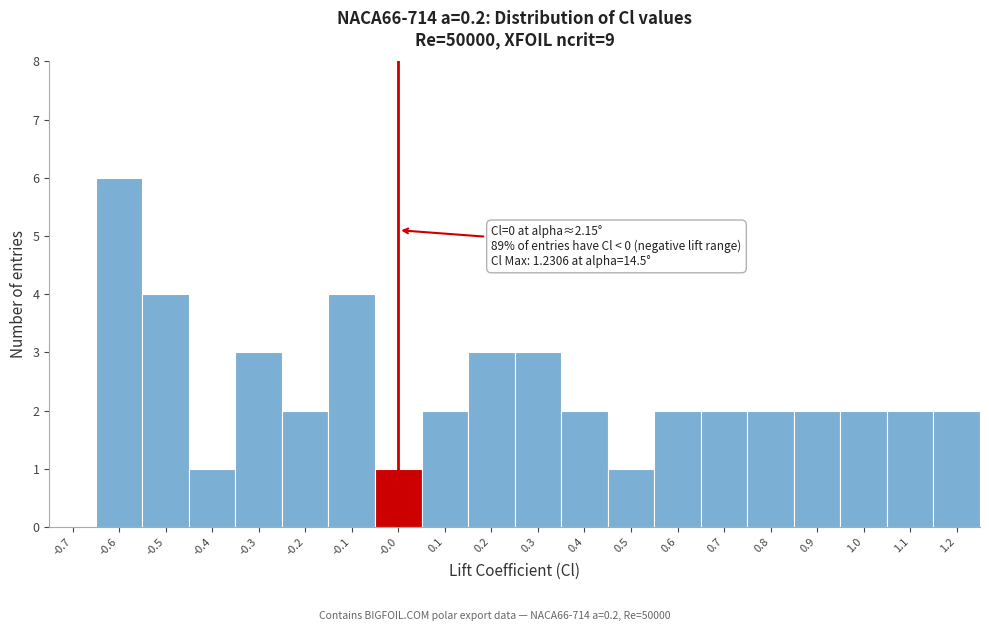

Reading right to left, transcribe all the data shown in this chart.

1.2=2	1.1=2	1.0=2	0.9=2	0.8=2	0.7=2	0.6=2	0.5=1	0.4=2	0.3=3	0.2=3	0.1=2	-0.0=1	-0.1=4	-0.2=2	-0.3=3	-0.4=1	-0.5=4	-0.6=6	-0.7=0